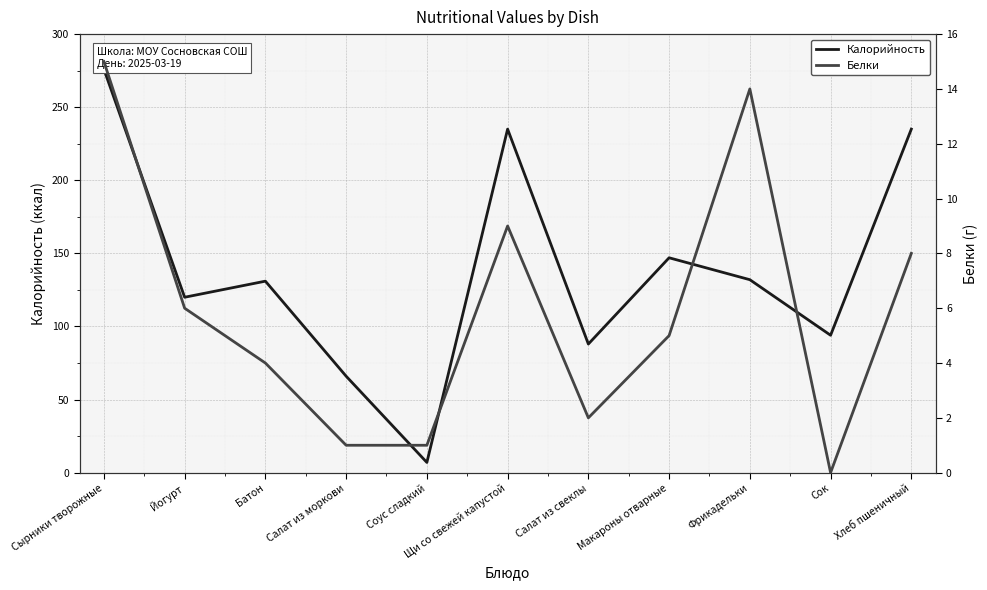

List the labels in order of Белки value, largest first.

Сырники творожные, Фрикадельки, Щи со свежей капустой, Хлеб пшеничный, Йогурт, Макароны отварные, Батон, Салат из свеклы, Салат из моркови, Соус сладкий, Сок